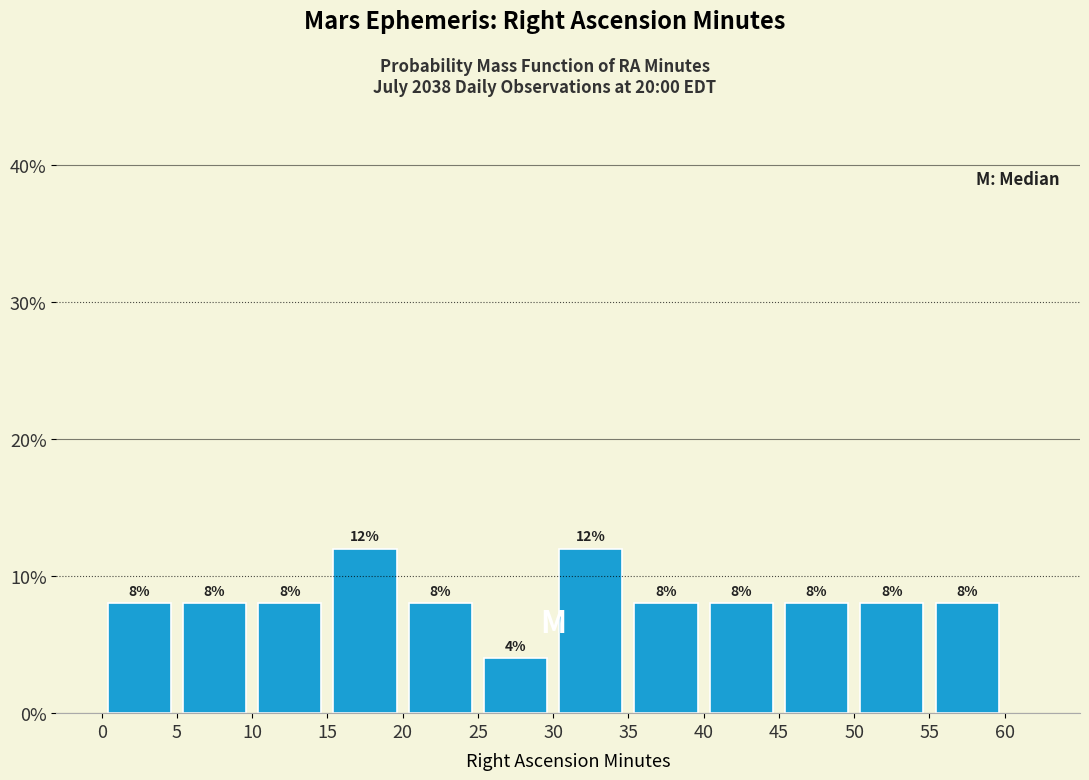

How tall is the bar that spans 0 to 5 on the x-axis?

8